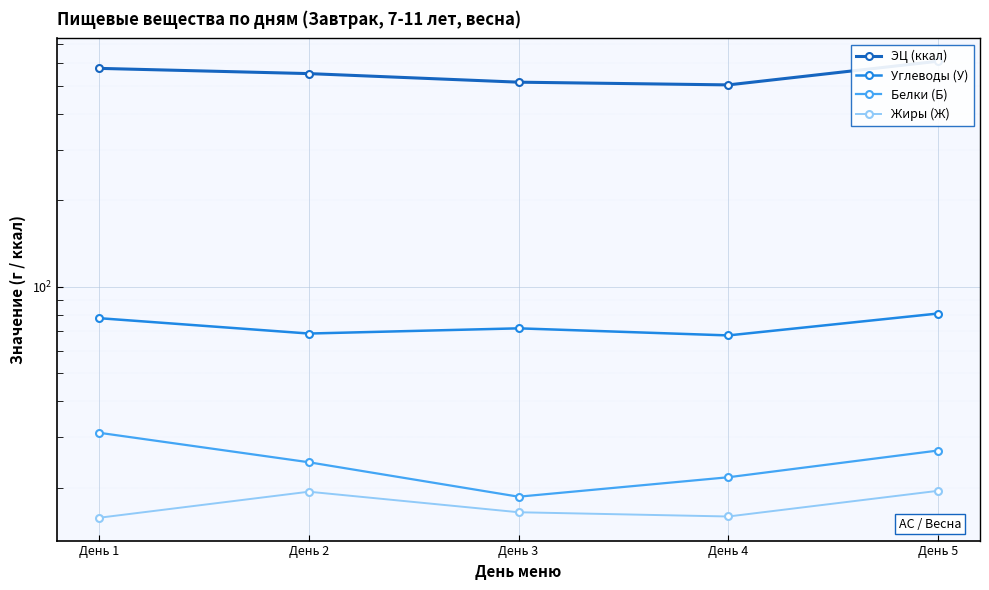

Is it true that Белки (Б) equals 21.8 at День 4?

True